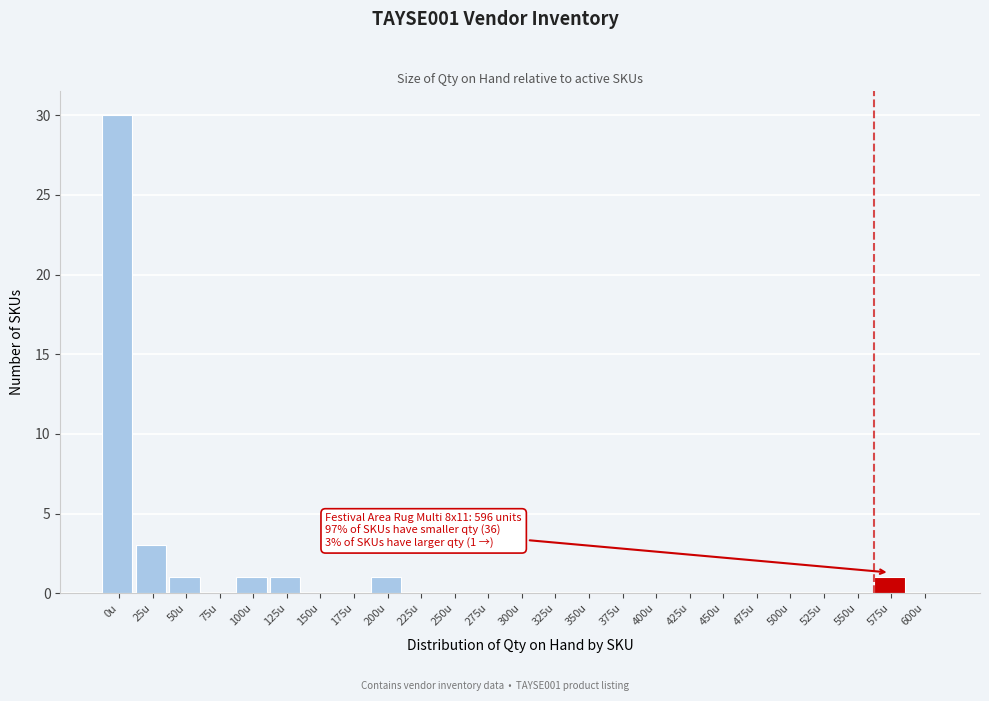

Reading left to right, what are all the values shown in this chart?

0u=30	25u=3	50u=1	75u=0	100u=1	125u=1	150u=0	175u=0	200u=1	225u=0	250u=0	275u=0	300u=0	325u=0	350u=0	375u=0	400u=0	425u=0	450u=0	475u=0	500u=0	525u=0	550u=0	575u=1	600u=0